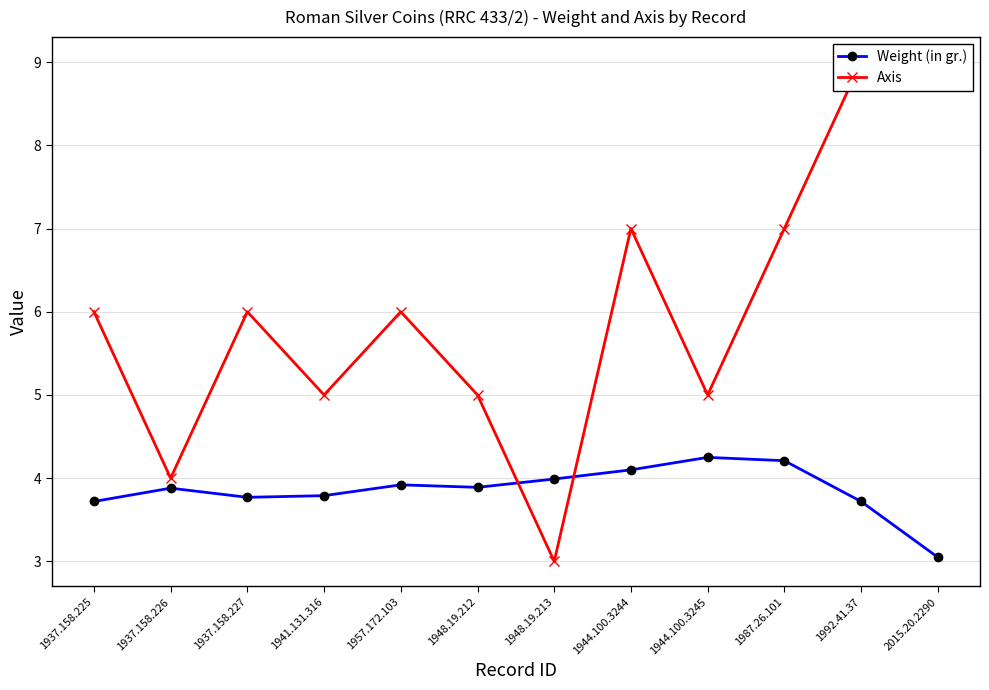

Where do Axis and Weight (in gr.) first cross each other?

1948.19.212 and 1948.19.213